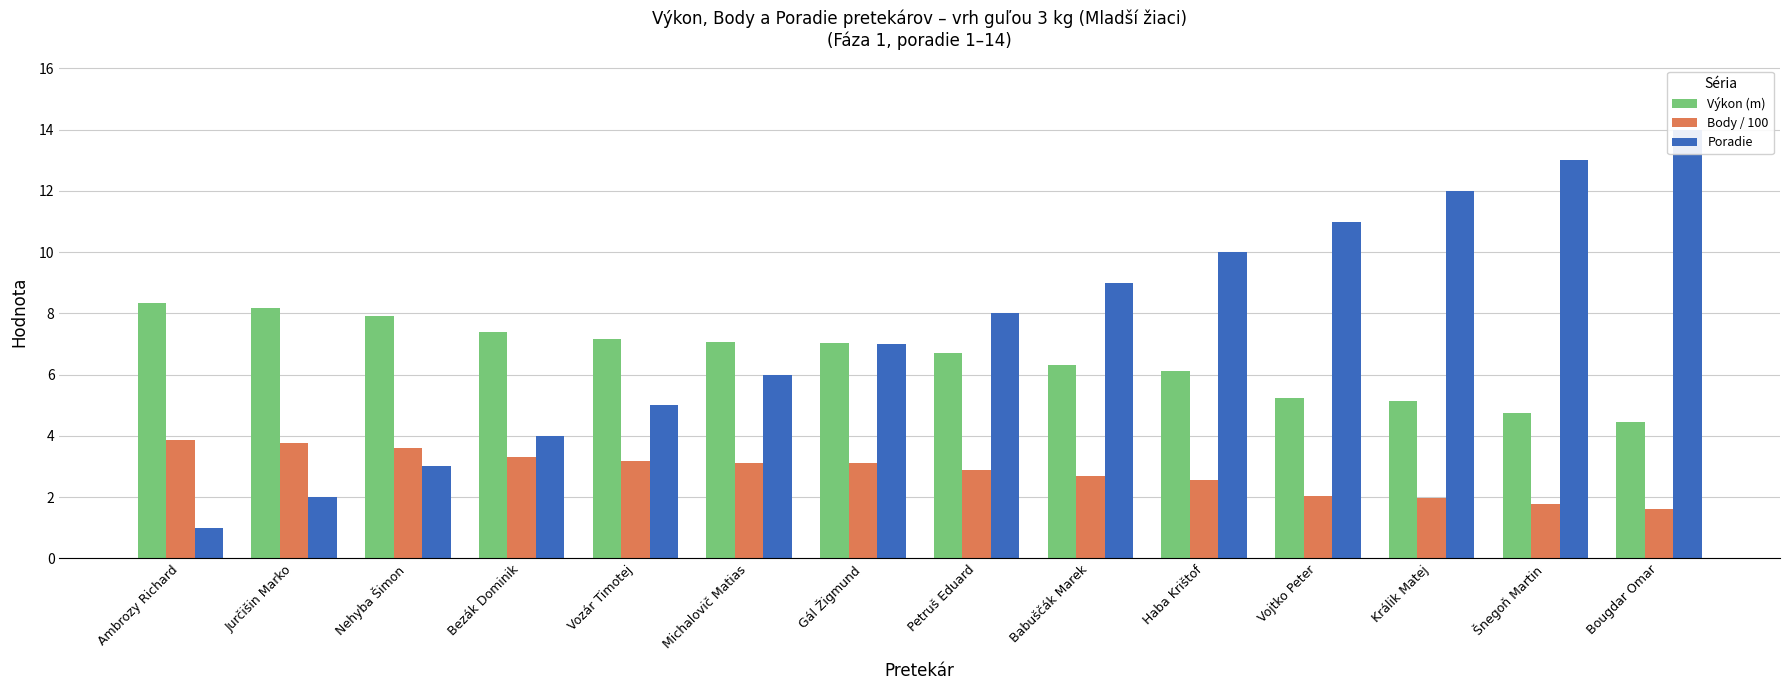

What position from the left is Bougdar Omar?

14